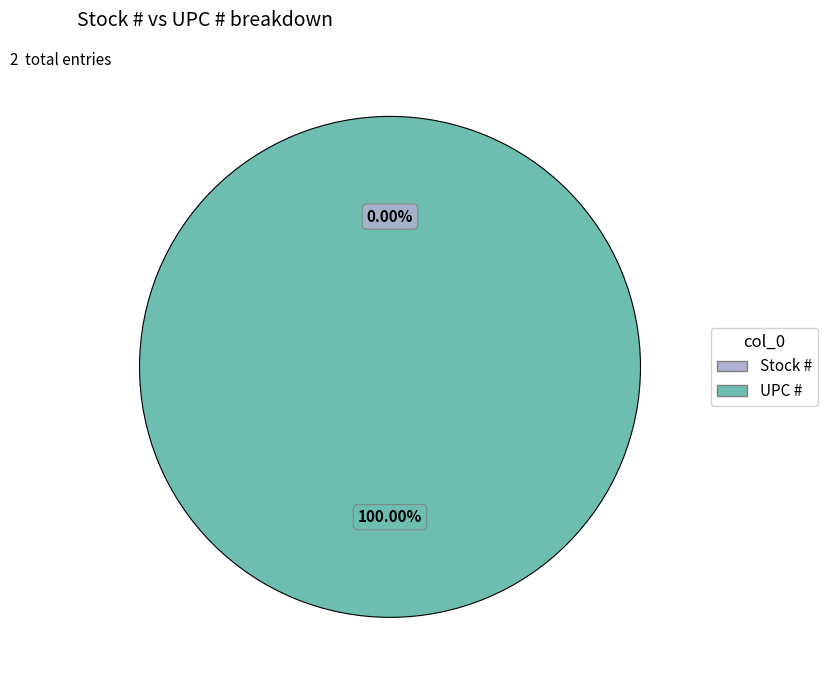

What is the total percentage of Stock # and UPC #?

100.0%